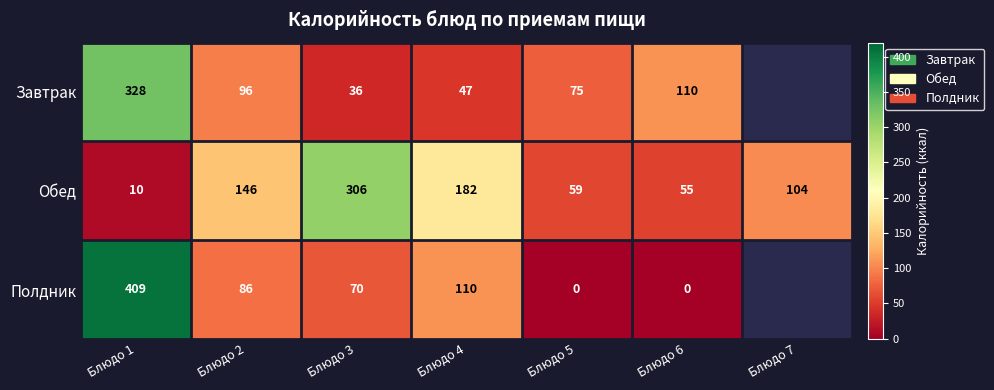

Which series changed the most between Блюдо 5 and Блюдо 7?

Обед